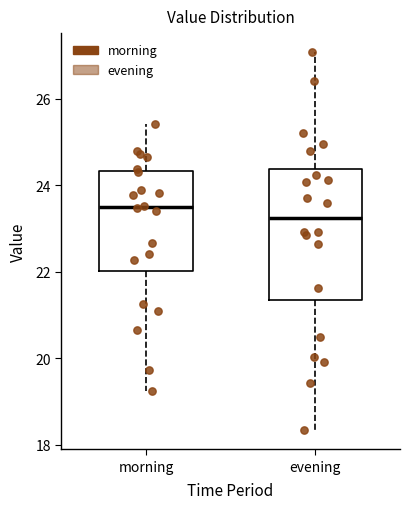

Which box's median line is the lowest?

evening